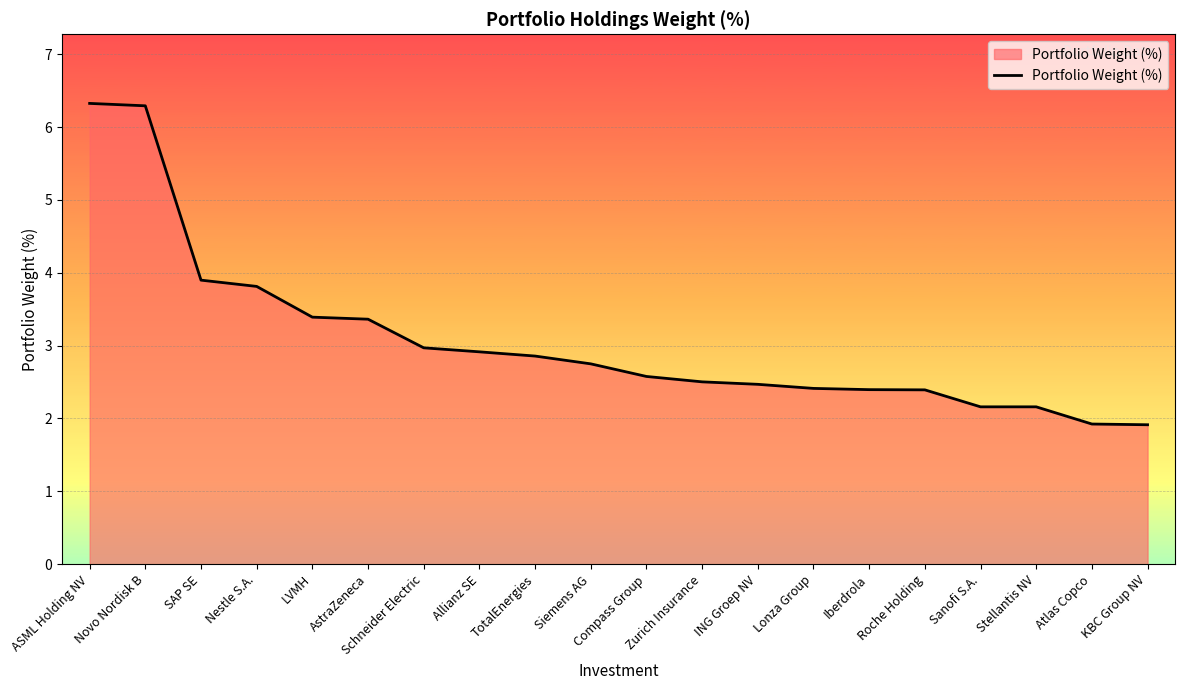

Is it true that the value at Siemens AG is 0.7?

False